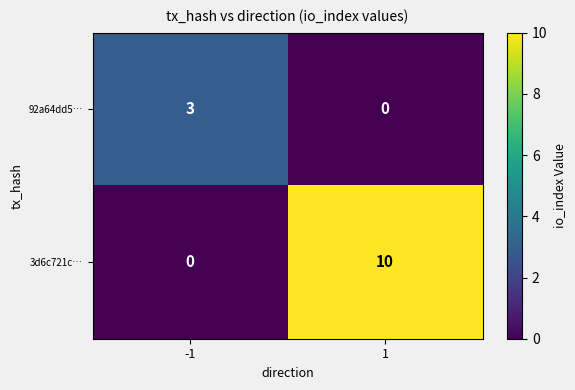

What is the difference between the maximum and minimum values in the 92a64dd5… series?

3